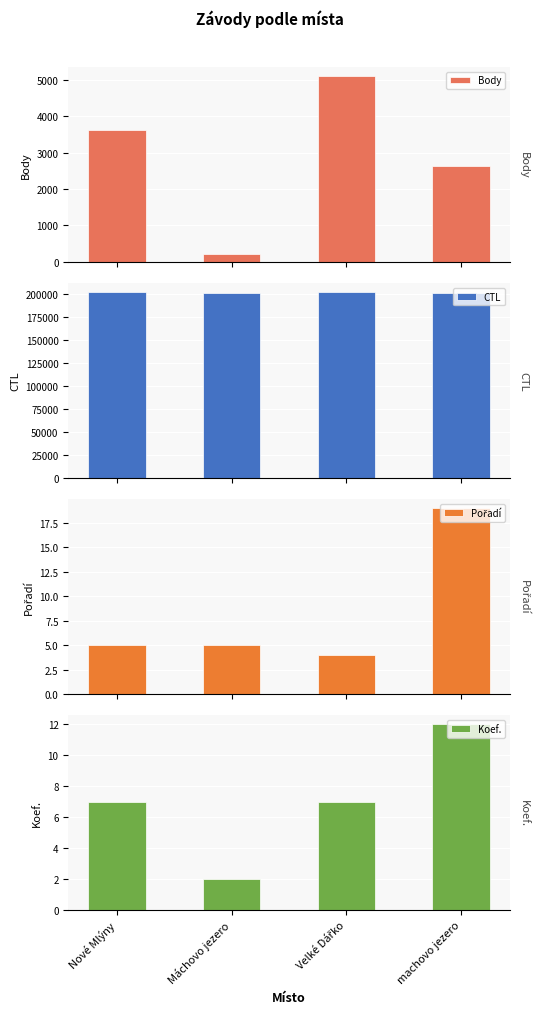

How many CTL values are between 201715 and 202145?

3